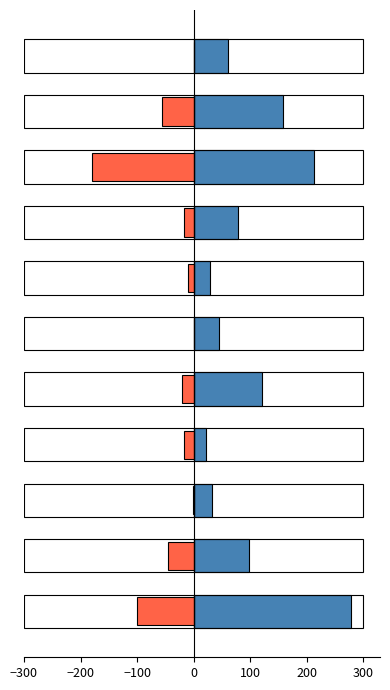

Reading left to right, transcribe all the data shown in this chart.

Калорийность: 279.0	98.3	33.0	21.3	121.2	45.1	30.0	78.2	213.0	158.0	61.0
Белки: -100.0	-45.0	-0.5	-16.7	-20.0	0.0	-10.0	-16.5	-180.0	-55.0	0.0